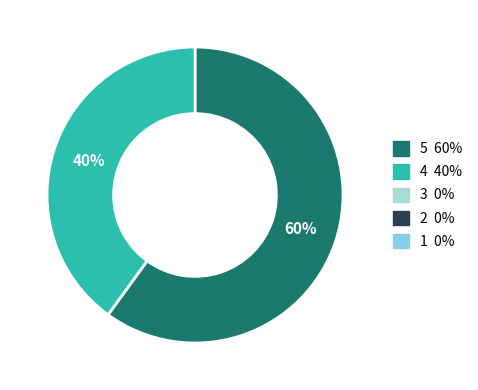

Is there a majority slice in this chart?

Yes